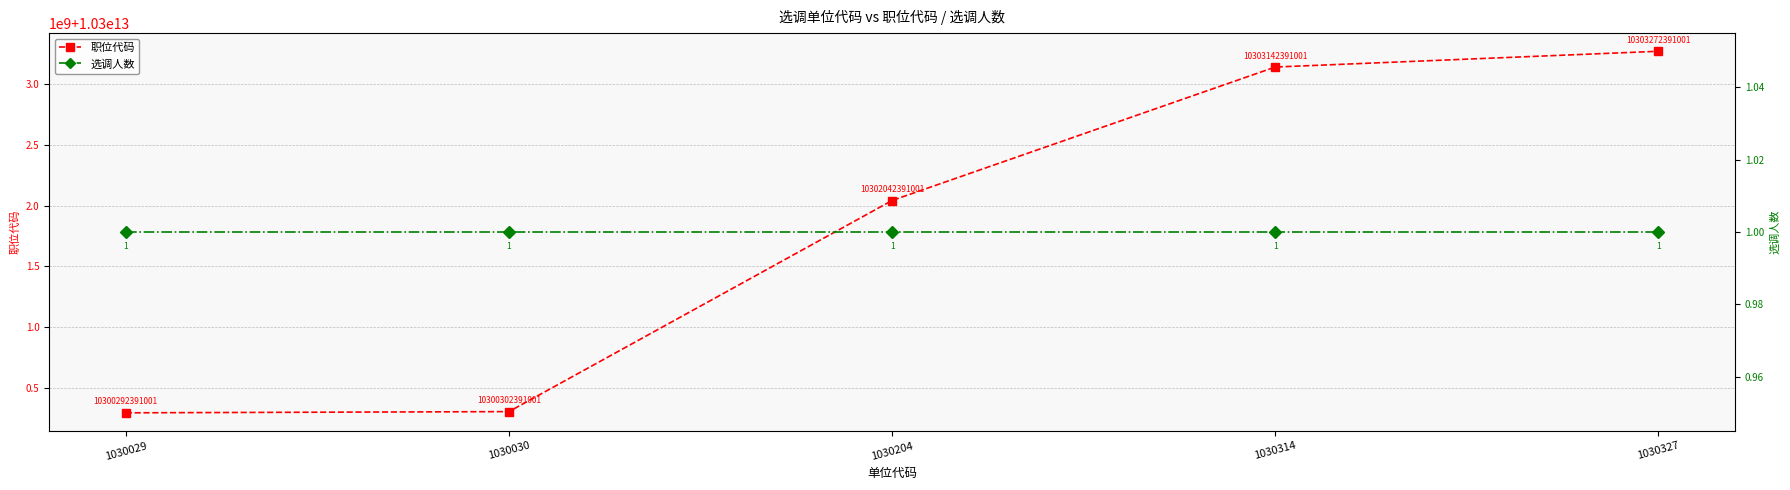

What is the difference between the maximum and minimum values in the 职位代码 series?

2980000000